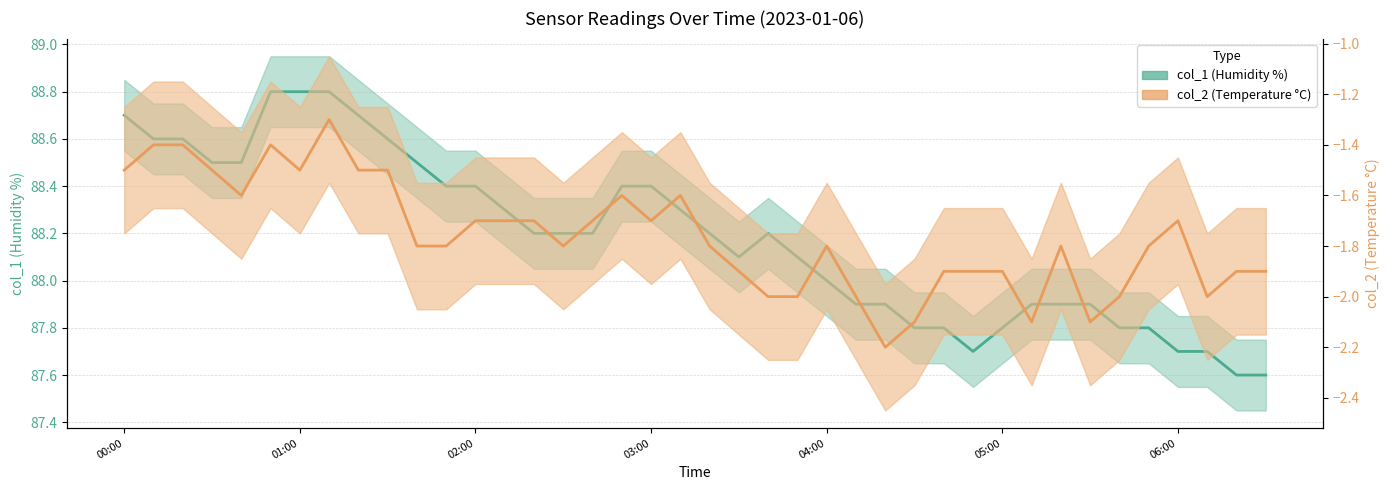

What is the sum of the col_2 (Temperature) values at 06:00 and 28?

-3.4